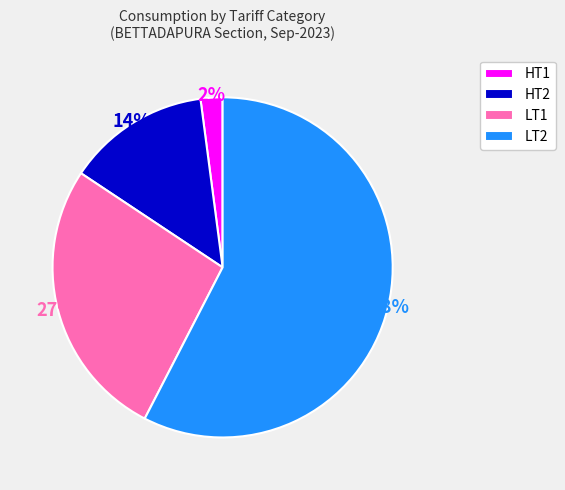

Is LT2 the majority of the pie?

Yes